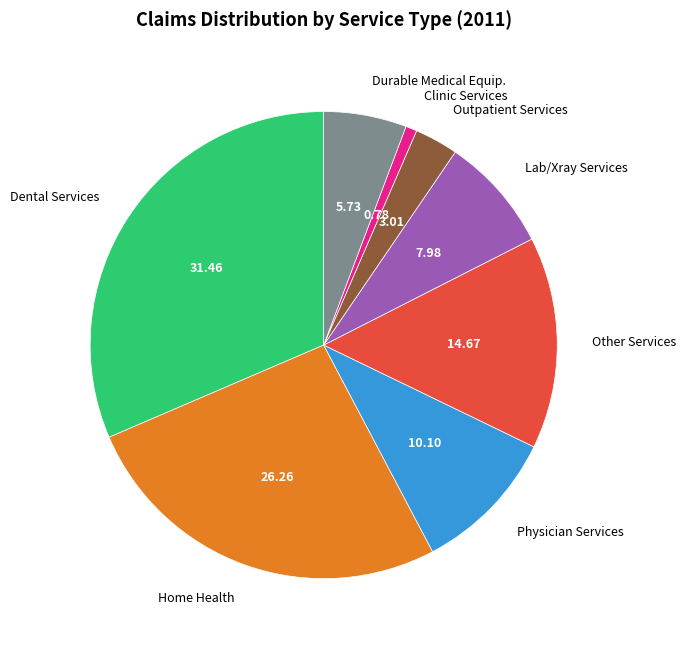

Is there a majority slice in this chart?

No